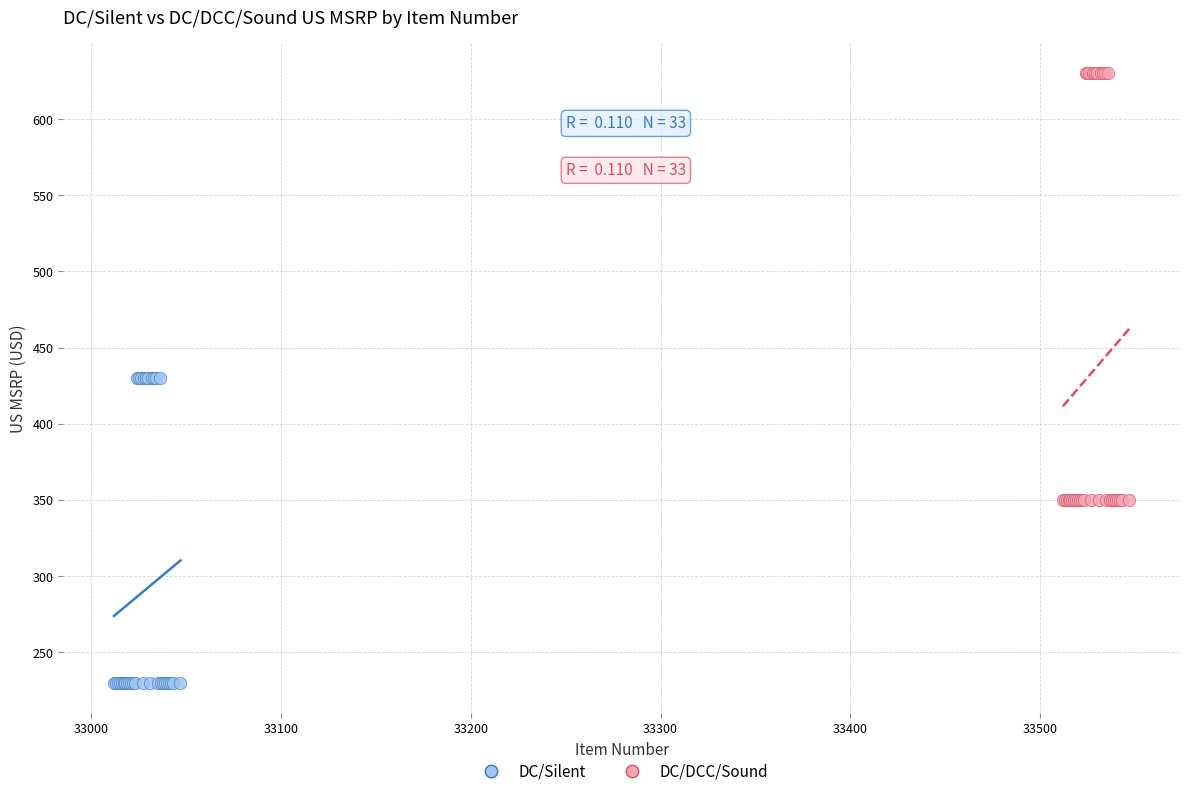

Which series contains the lowest Y value?

DC/Silent